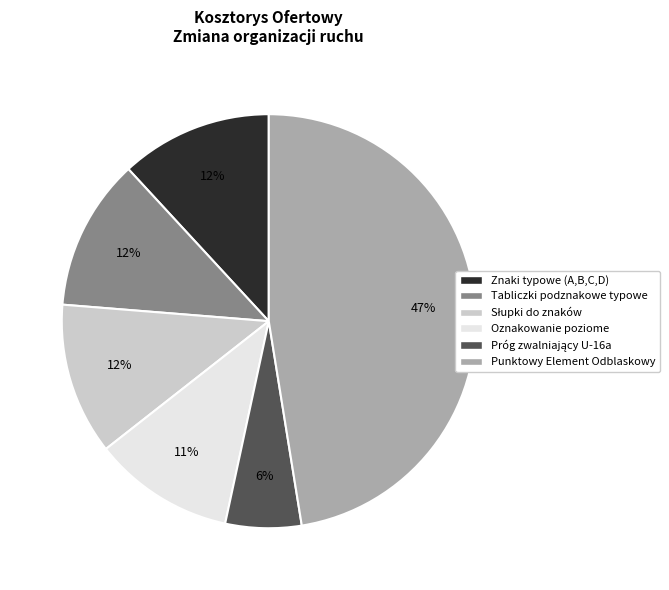

To the nearest percent, what is the average slice percentage?

17%